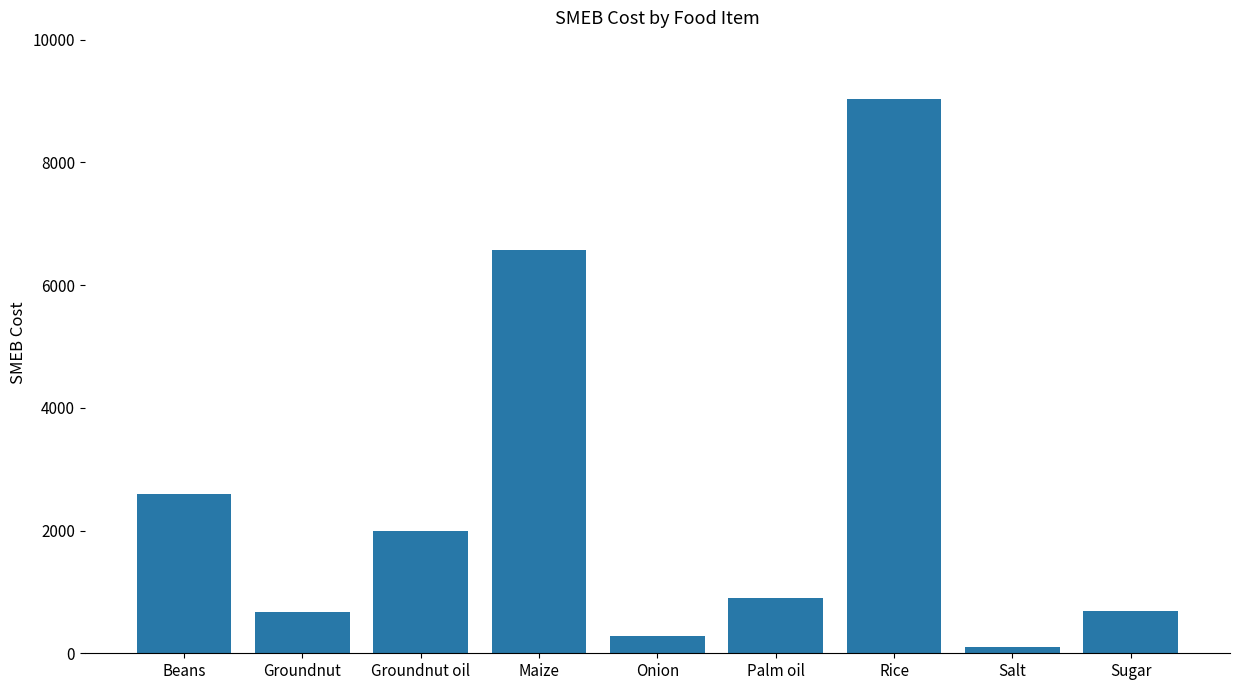

True or false: the data shows 692.3 at Sugar.

True